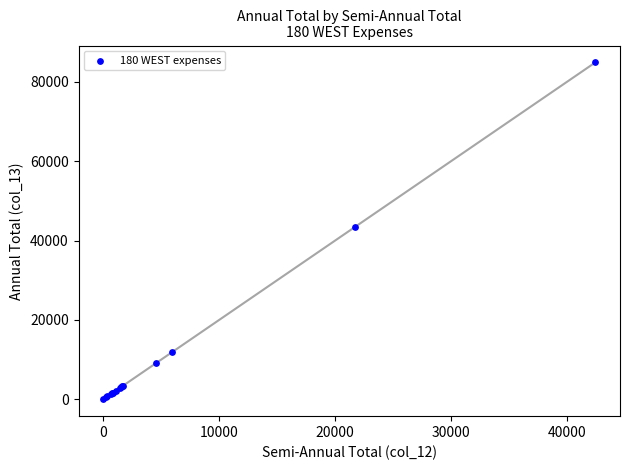

What Y value in the scatter plot is closest to 42447?

43421.1